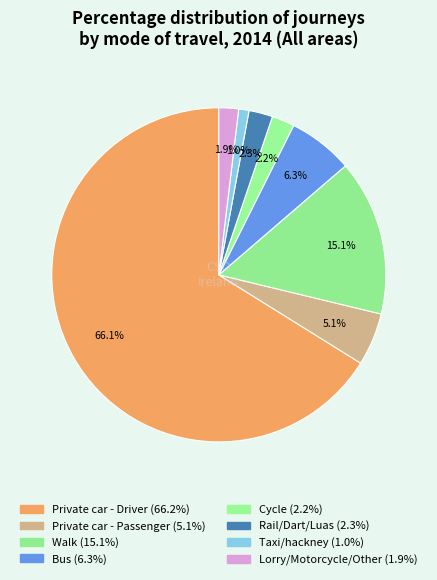

To the nearest percent, what is the combined percentage of Walk and Private car - Passenger?

20%